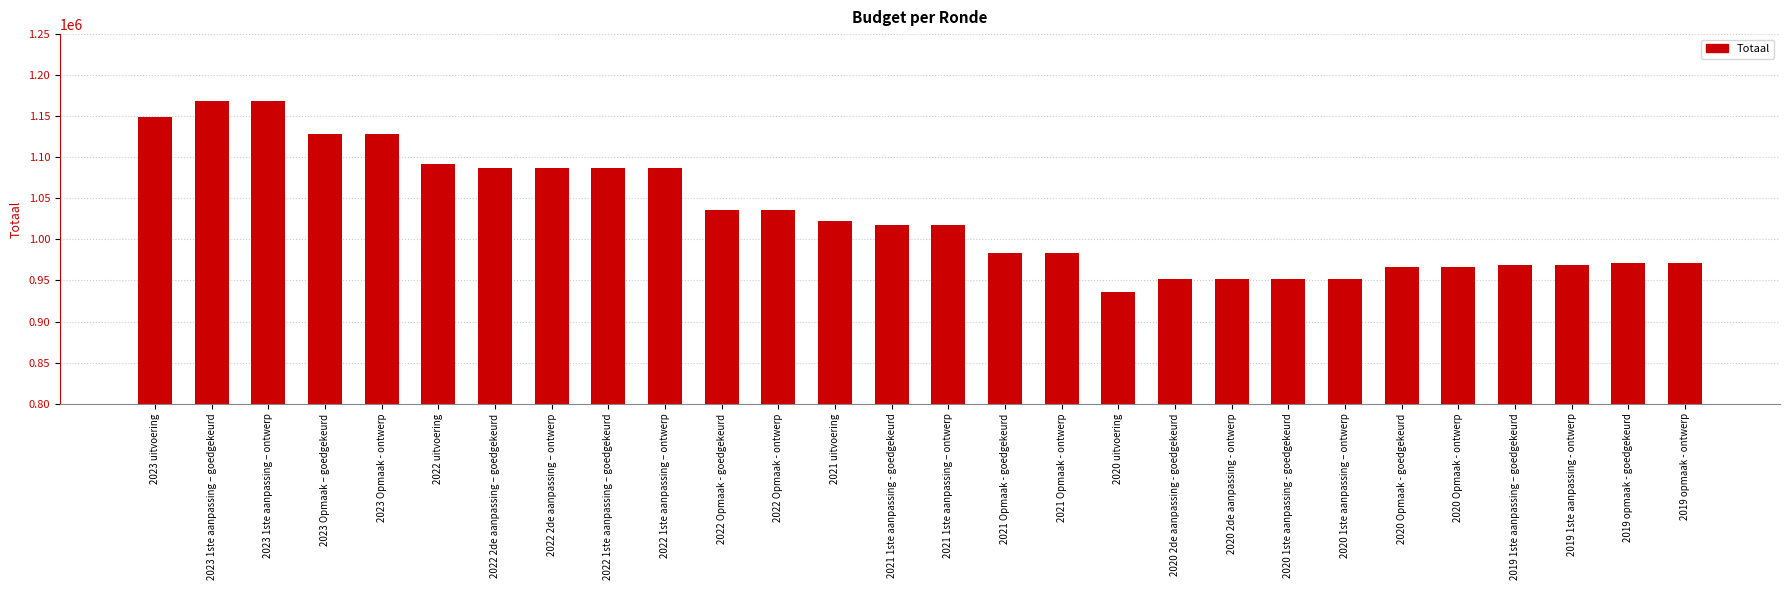

What is the average value?

1029873